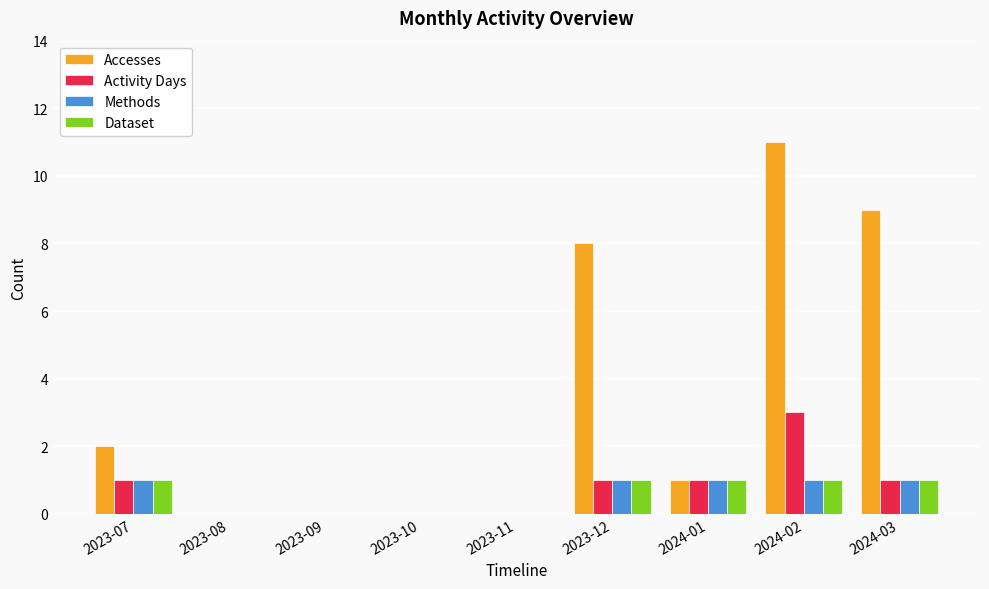

Which category has the highest value in the Accesses series?

2024-02